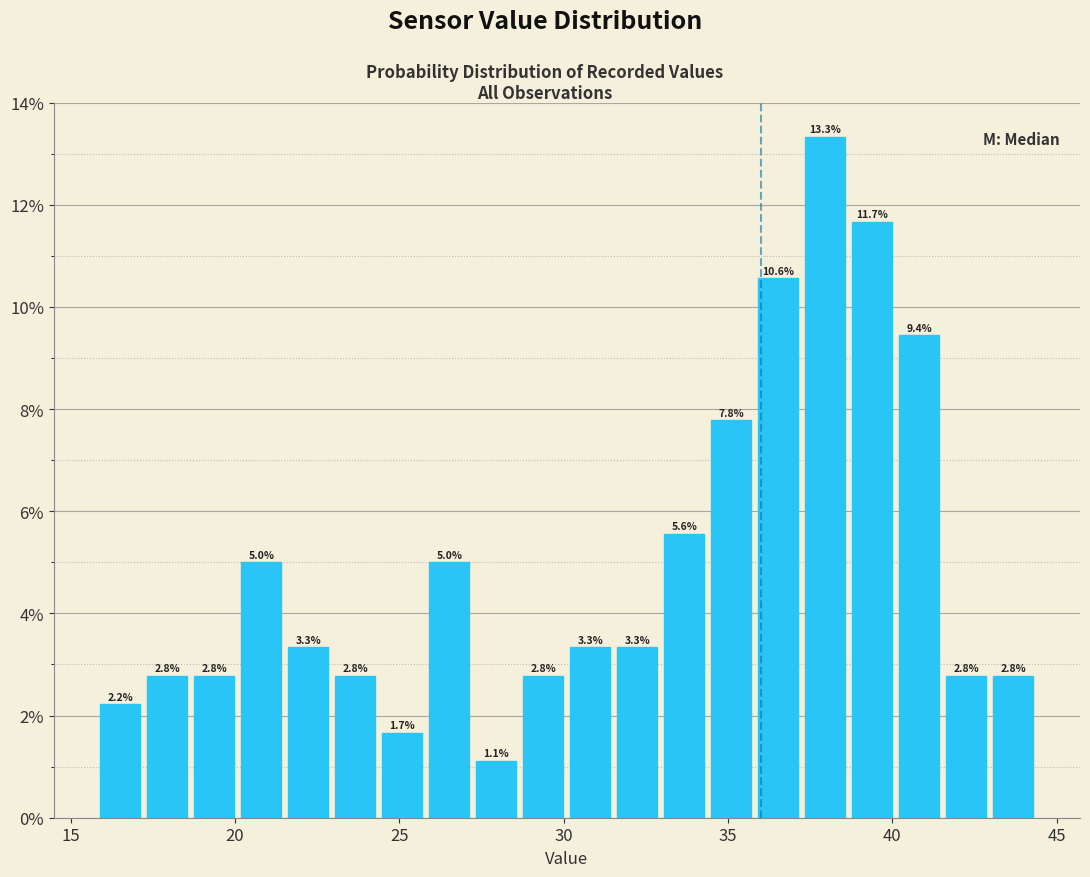

Around what value on the x-axis is the tallest bar? Give the approximate position of its centre, as read against the axis.

38.0